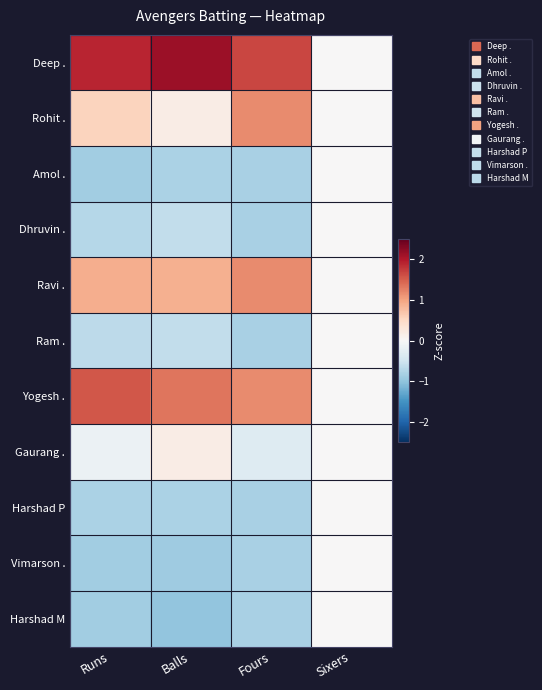

Reading right to left, extract all data points from this chart.

Deep .: Sixers=0.0	Fours=1.7	Balls=2.1	Runs=1.9
Rohit .: Sixers=0.0	Fours=1.2	Balls=0.2	Runs=0.6
Amol .: Sixers=0.0	Fours=-0.8	Balls=-0.8	Runs=-0.9
Dhruvin .: Sixers=0.0	Fours=-0.8	Balls=-0.6	Runs=-0.7
Ravi .: Sixers=0.0	Fours=1.2	Balls=0.9	Runs=0.9
Ram .: Sixers=0.0	Fours=-0.8	Balls=-0.6	Runs=-0.7
Yogesh .: Sixers=0.0	Fours=1.2	Balls=1.3	Runs=1.5
Gaurang .: Sixers=0.0	Fours=-0.3	Balls=0.2	Runs=-0.2
Harshad P: Sixers=0.0	Fours=-0.8	Balls=-0.8	Runs=-0.8
Vimarson .: Sixers=0.0	Fours=-0.8	Balls=-0.9	Runs=-0.9
Harshad M: Sixers=0.0	Fours=-0.8	Balls=-1.0	Runs=-0.9